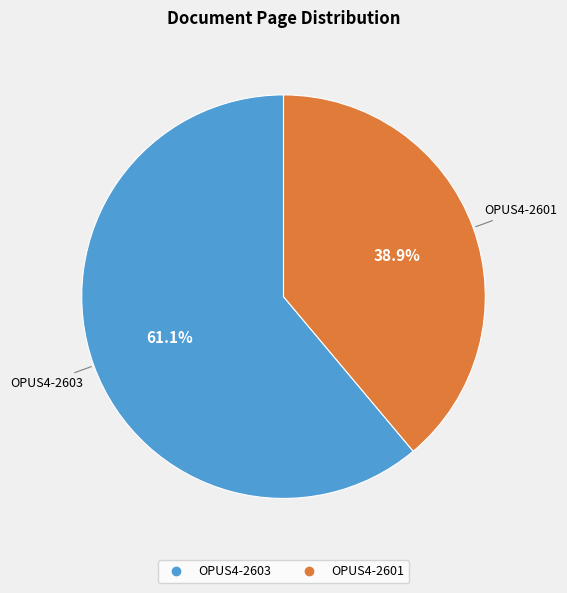

Which slice is the largest?

OPUS4-2603